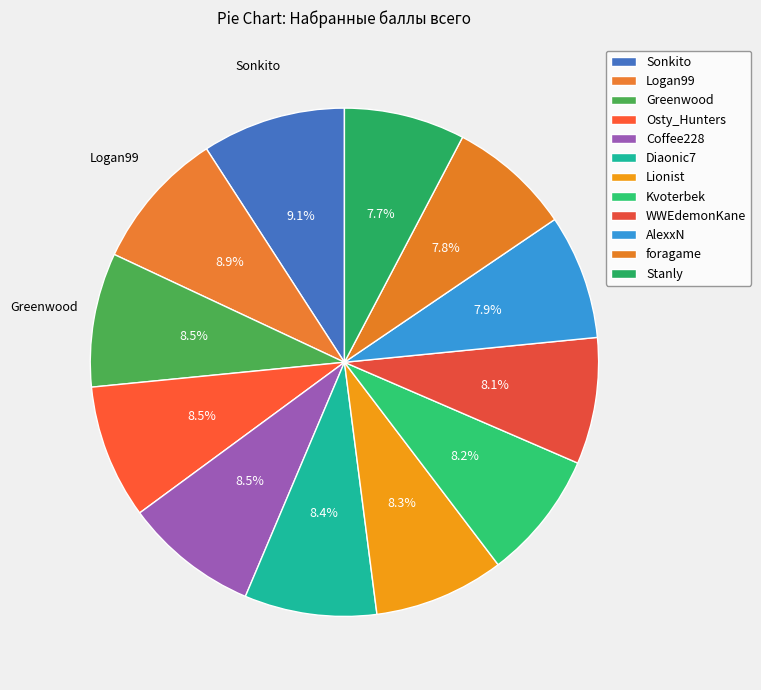

How many segments does this pie chart have?

12